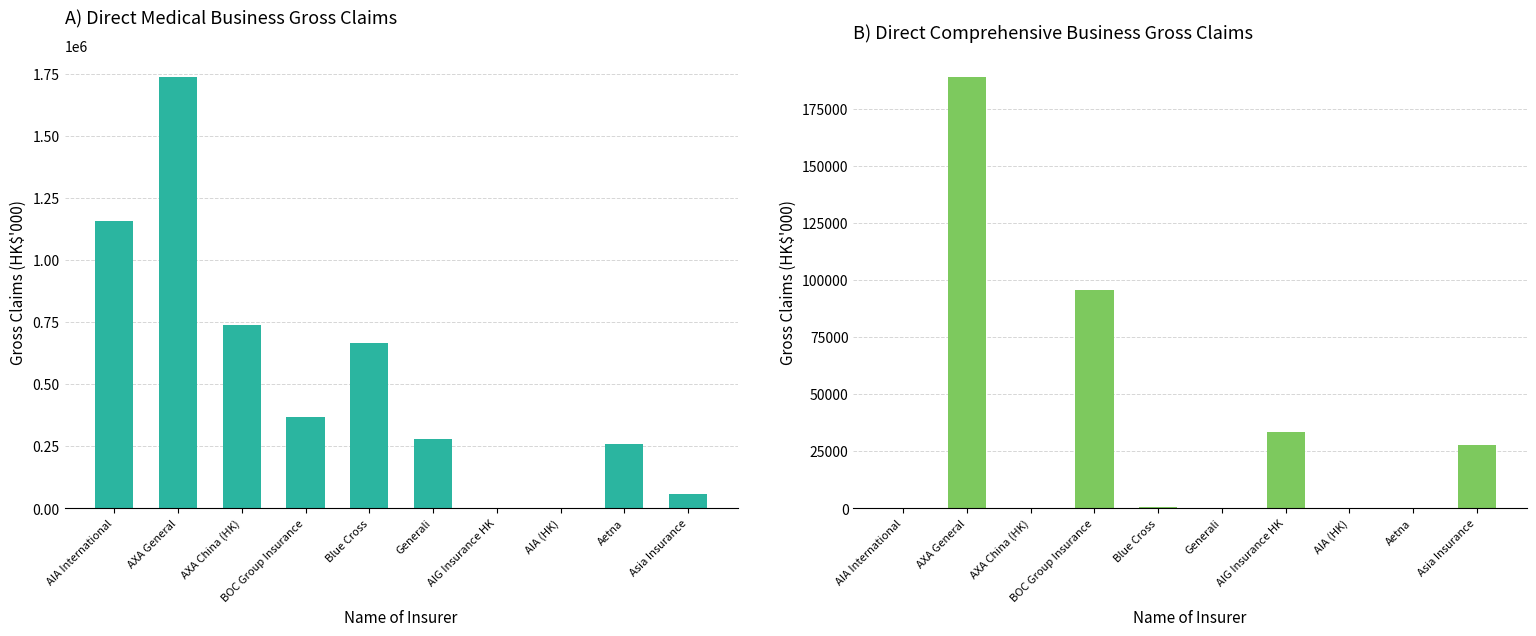

What is the maximum value for Direct Medical Business (Gross)?

1737153